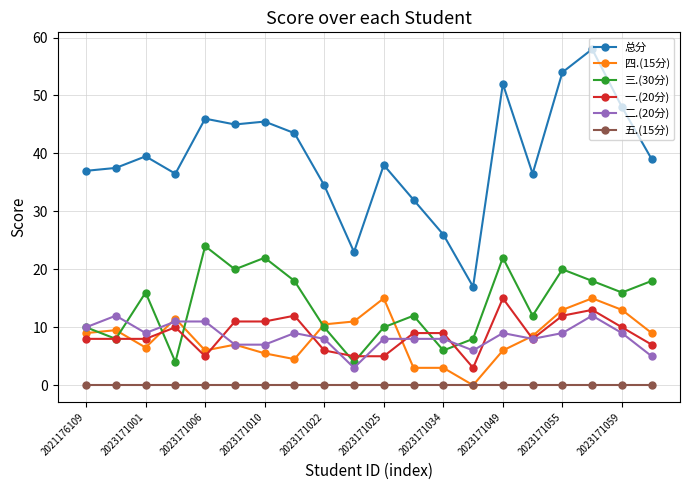

Which series has the widest spread of values?

总分